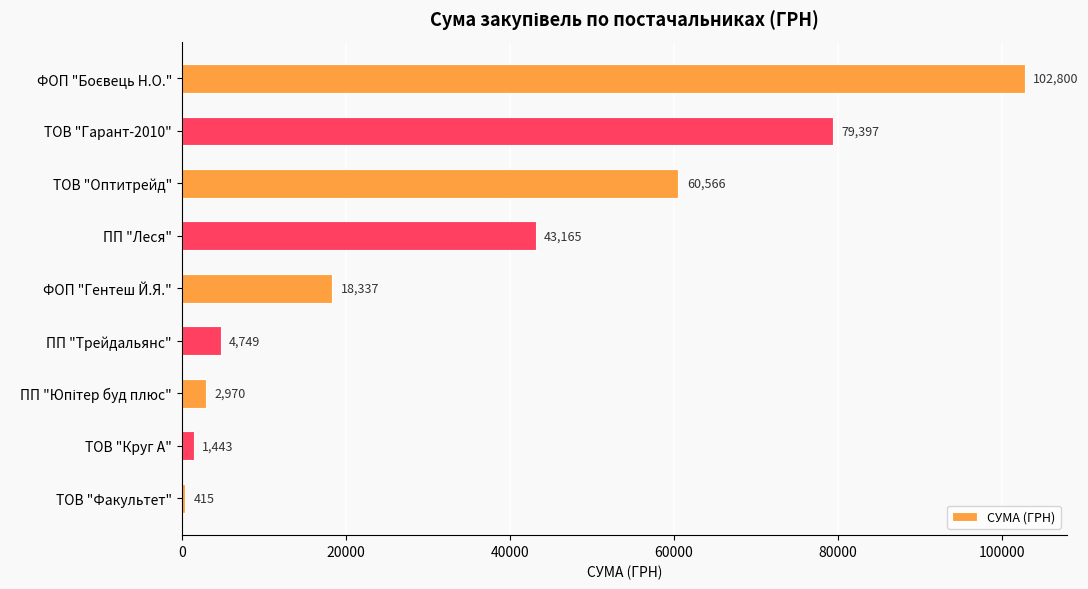

Count the number of categories in the chart.

9